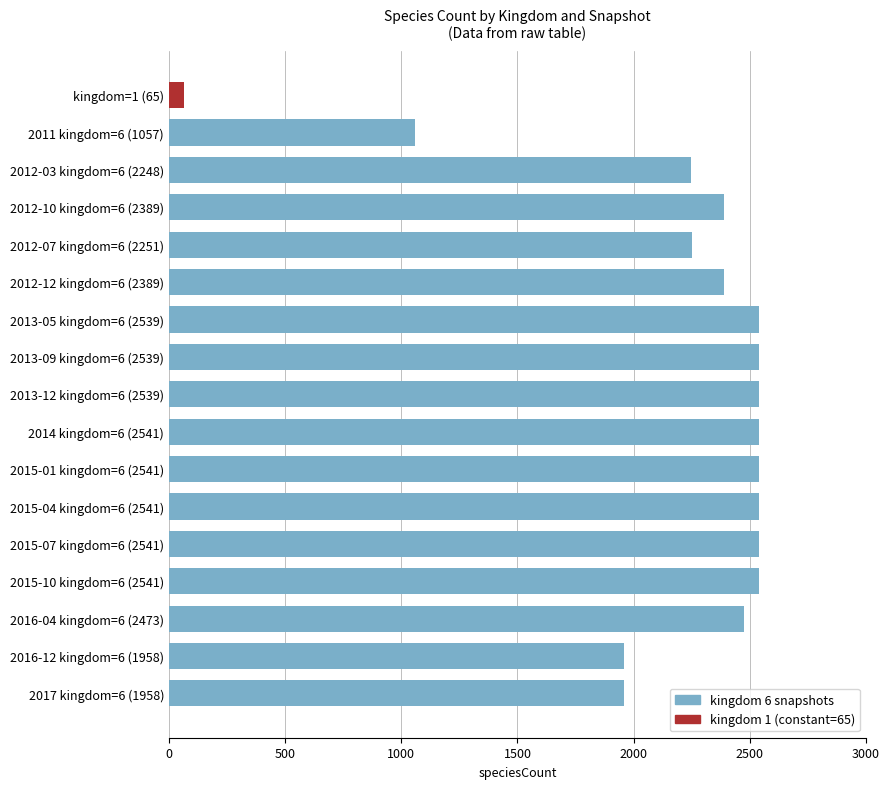

Approximately how many times larger is the value at 2012-10 kingdom=6 (2389) compared to 2012-12 kingdom=6 (2389)?

1.0